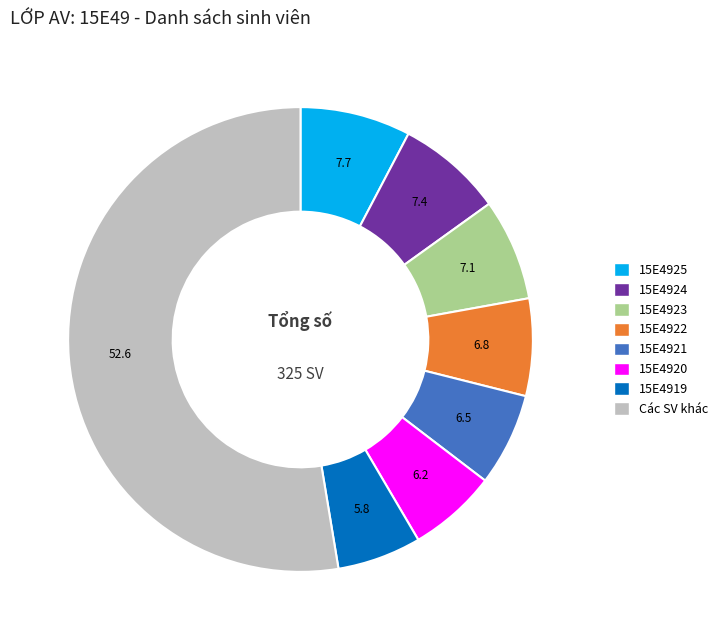

Does any single category account for the majority?

Yes